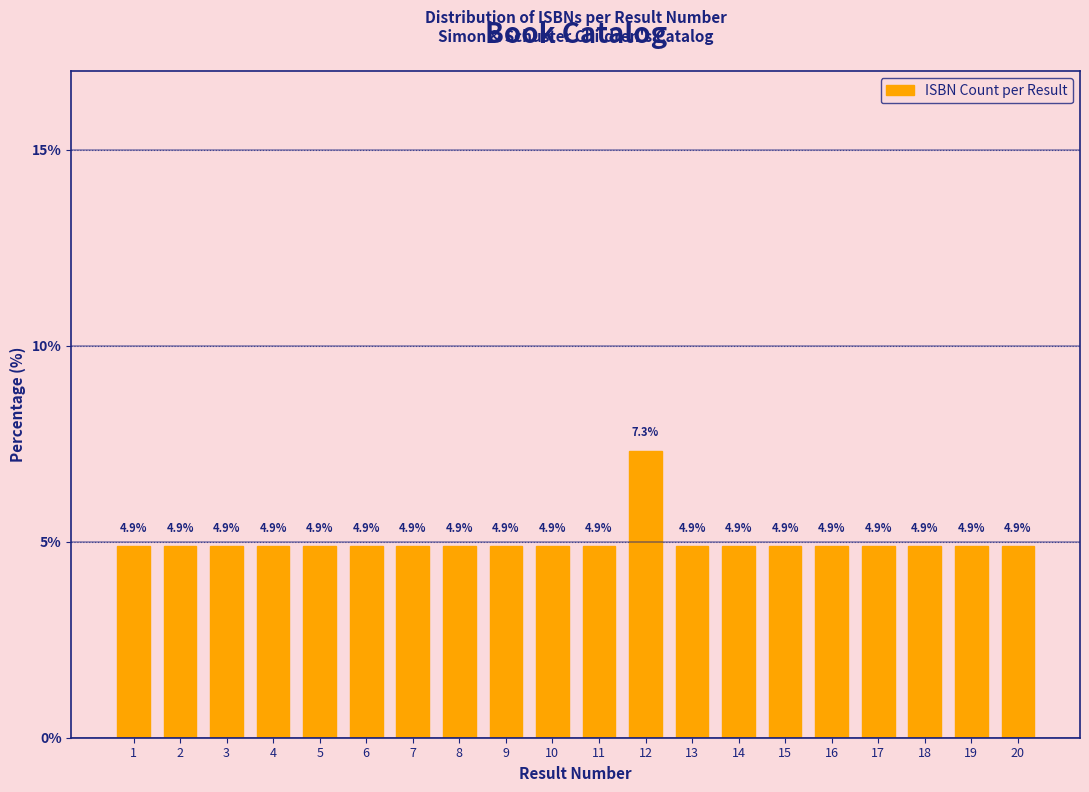

Reading left to right, list all the values displayed in this chart.

1=4.9	2=4.9	3=4.9	4=4.9	5=4.9	6=4.9	7=4.9	8=4.9	9=4.9	10=4.9	11=4.9	12=7.3	13=4.9	14=4.9	15=4.9	16=4.9	17=4.9	18=4.9	19=4.9	20=4.9